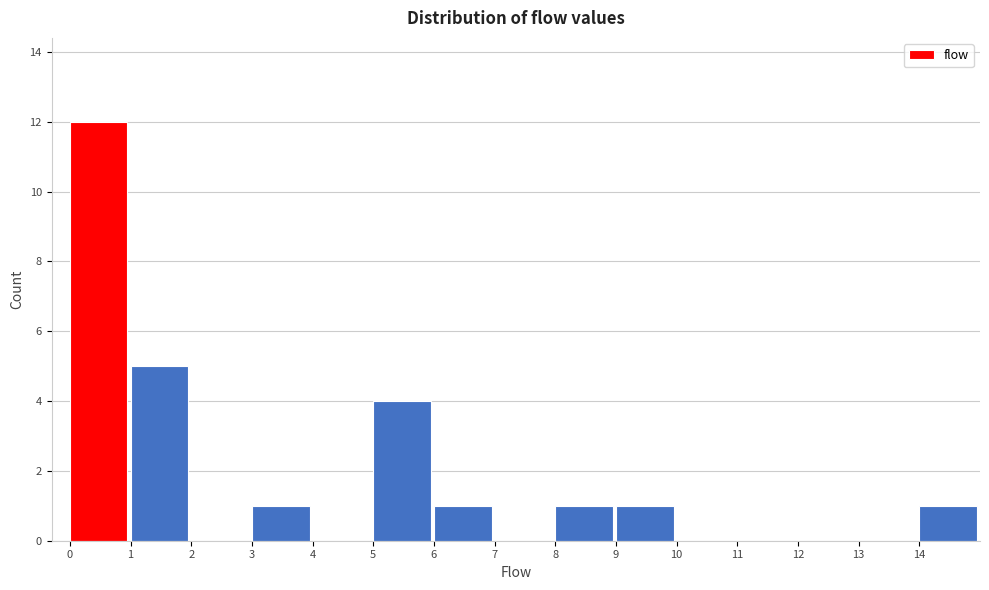

Which range on the x-axis has the tallest bar?

0 to 1